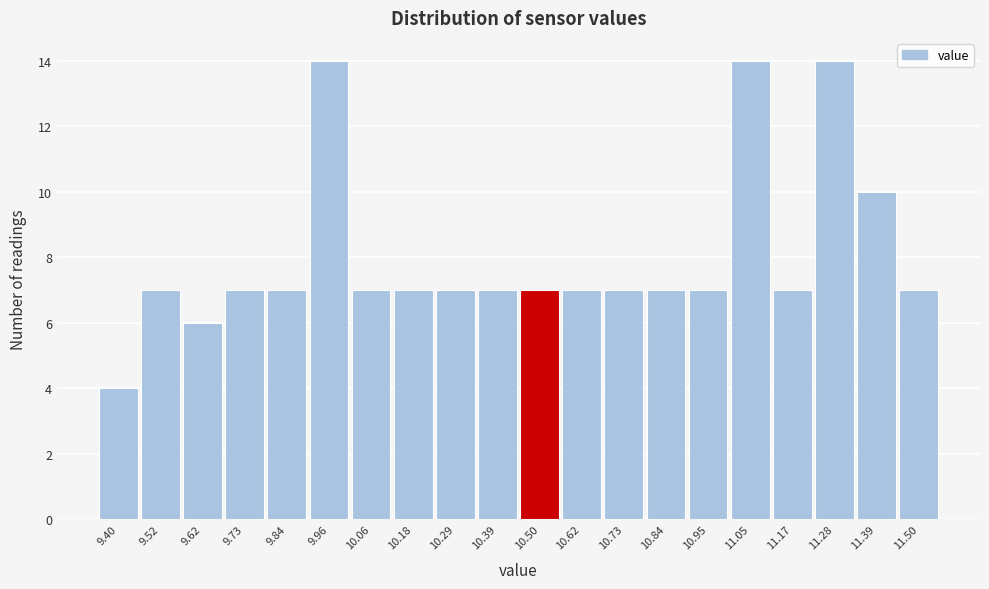

Reading left to right, transcribe this chart: for each bar, give the range it covers on the x-axis and its height. Neither the bar edges nor the heights are printed on the chart, so give them approximately, as read against the axes.

9.35 to 9.46: 4
9.46 to 9.57: 7
9.57 to 9.68: 6
9.68 to 9.79: 7
9.79 to 9.90: 7
9.90 to 10.01: 14
10.01 to 10.12: 7
10.12 to 10.23: 7
10.23 to 10.34: 7
10.34 to 10.45: 7
10.45 to 10.56: 7
10.56 to 10.67: 7
10.67 to 10.78: 7
10.78 to 10.89: 7
10.89 to 11.00: 7
11.00 to 11.11: 14
11.11 to 11.22: 7
11.22 to 11.33: 14
11.33 to 11.44: 10
11.44 to 11.55: 7